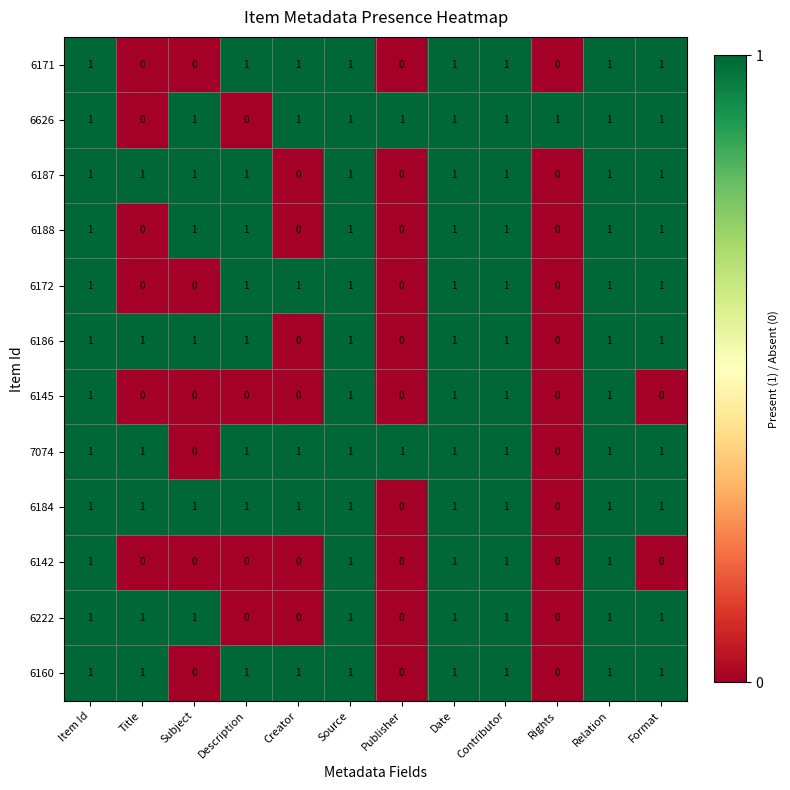

The value of 6142 at Date is 1. True or false?

True